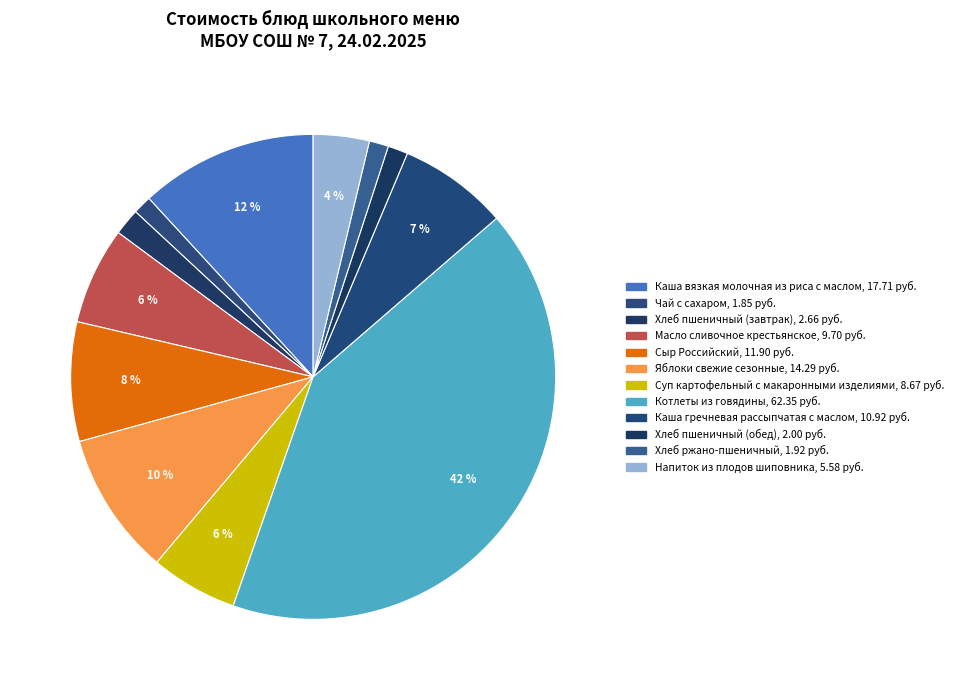

Count the number of slices in the pie.

12